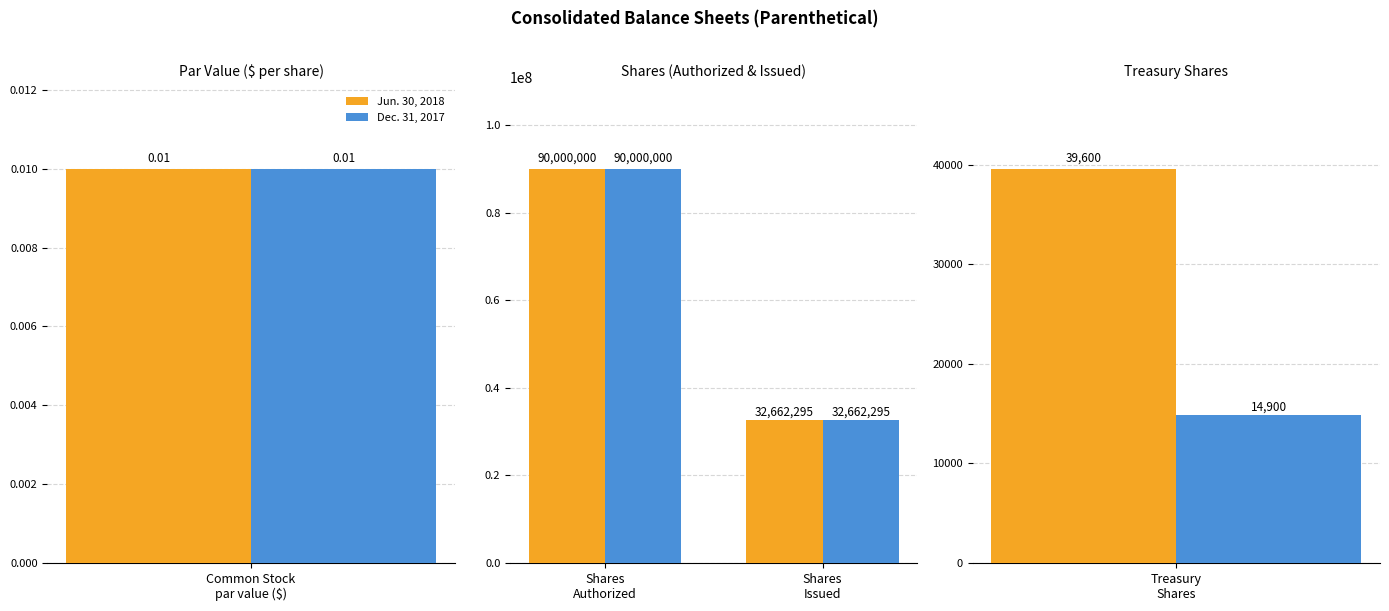

What is the label of the 1st bar from the left?

Shares Authorized